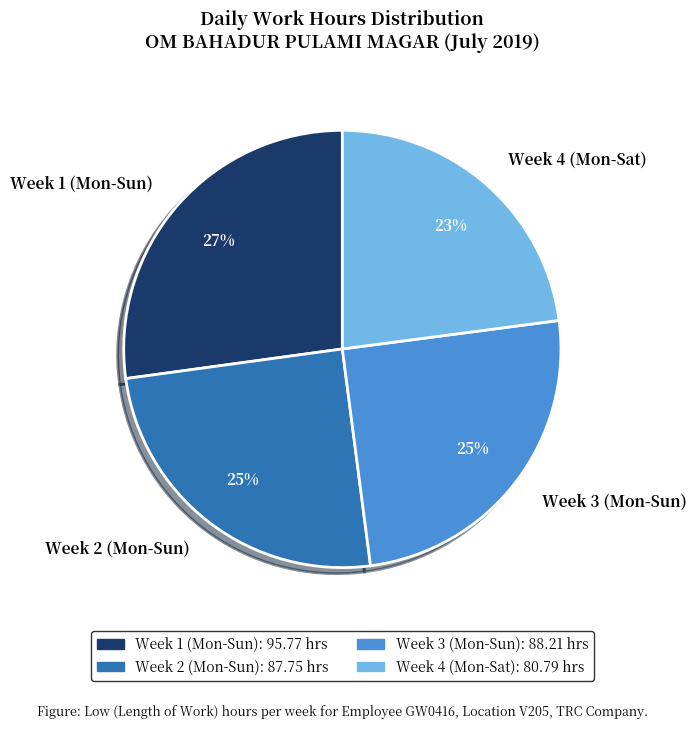

How many slices are in this pie chart?

4